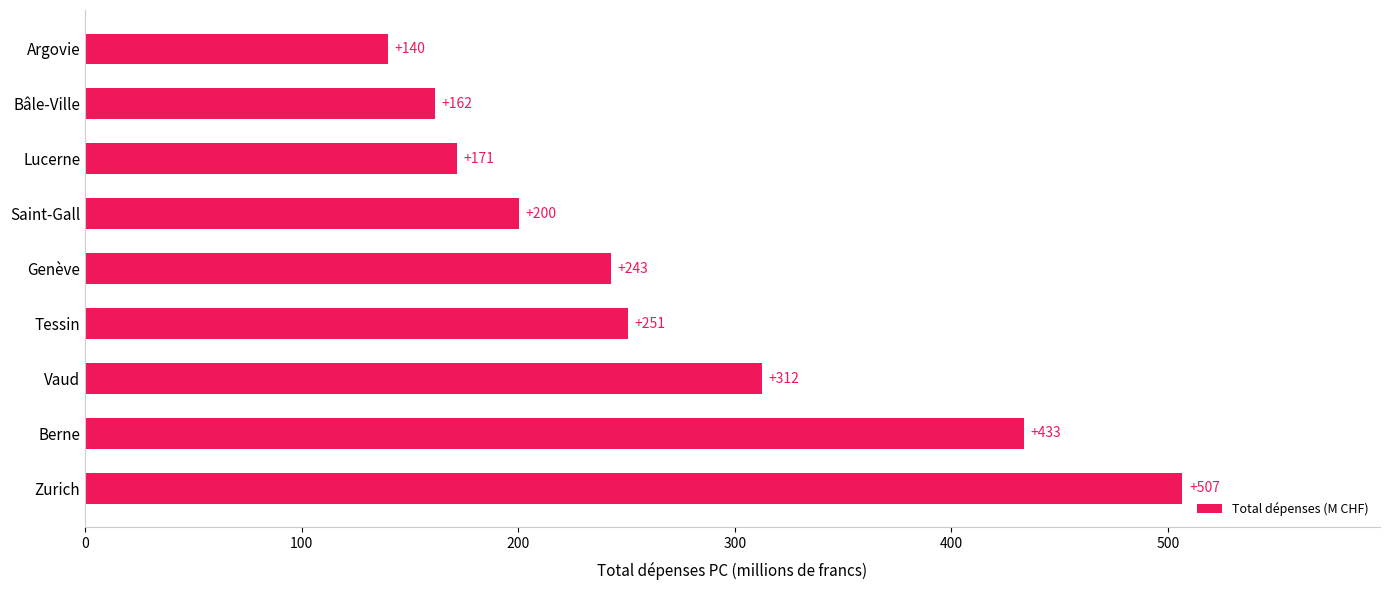

At which label is the value closest to 323?

Vaud